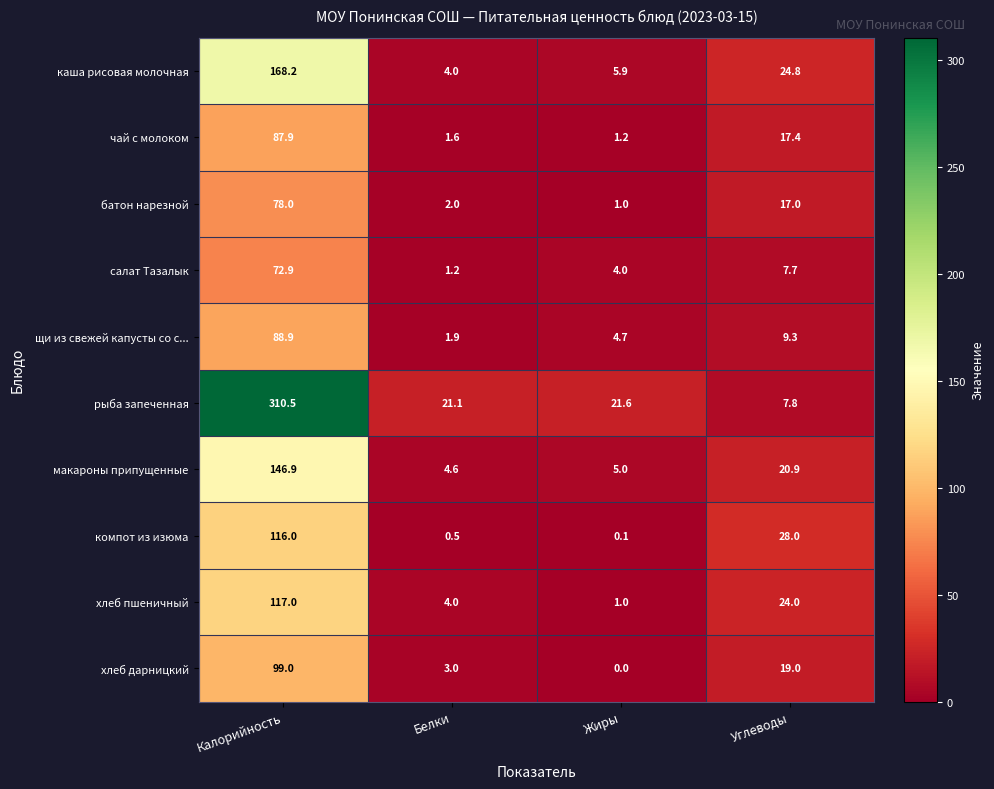

What is the difference between the highest and lowest values at Жиры?

21.6